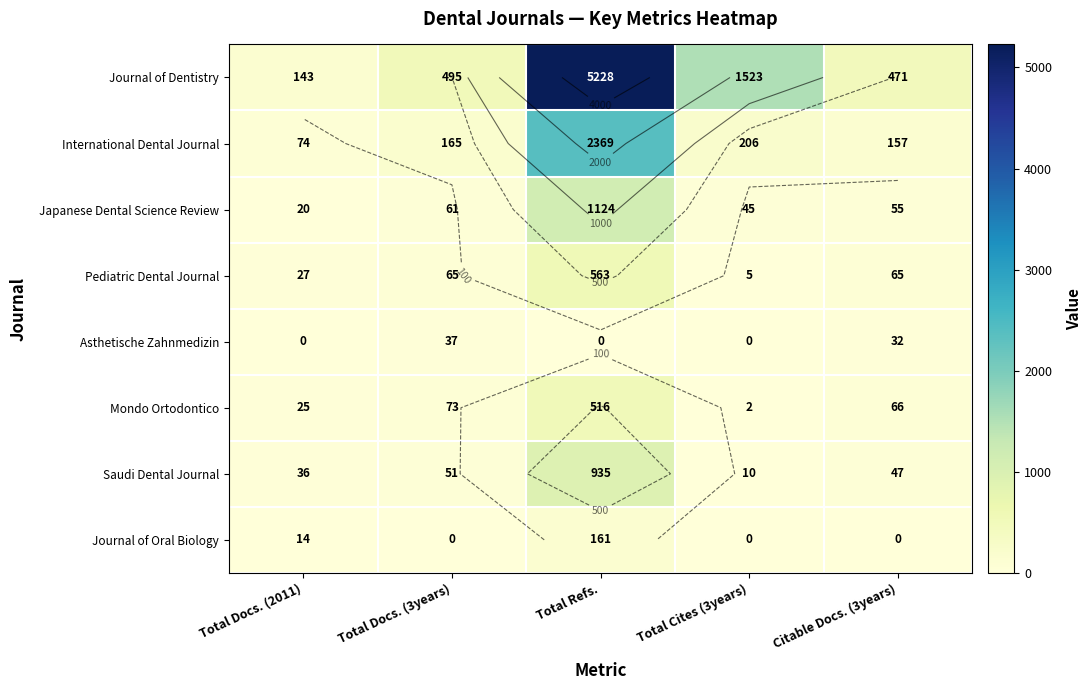

True or false: Saudi Dental Journal has a value of 47 at Citable Docs. (3years).

True